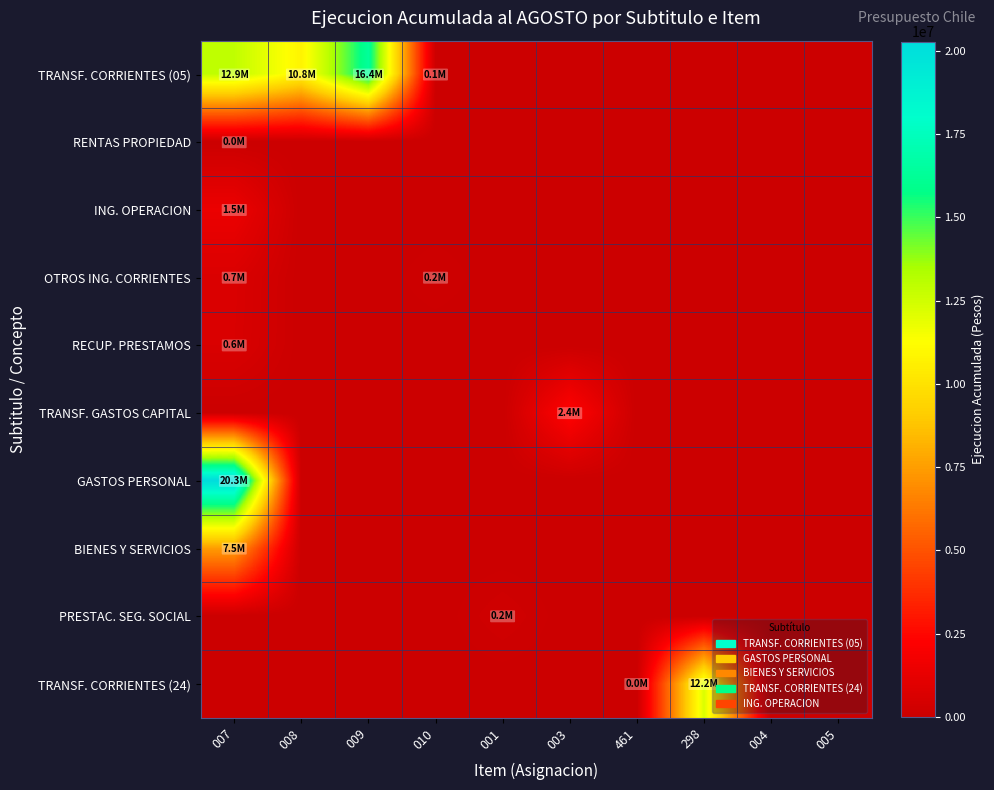

List the series in order of their peak value, lowest first.

RENTAS PROPIEDAD, PRESTAC. SEG. SOCIAL, RECUP. PRESTAMOS, OTROS ING. CORRIENTES, ING. OPERACION, TRANSF. GASTOS CAPITAL, BIENES Y SERVICIOS, TRANSF. CORRIENTES (24), TRANSF. CORRIENTES (05), GASTOS PERSONAL